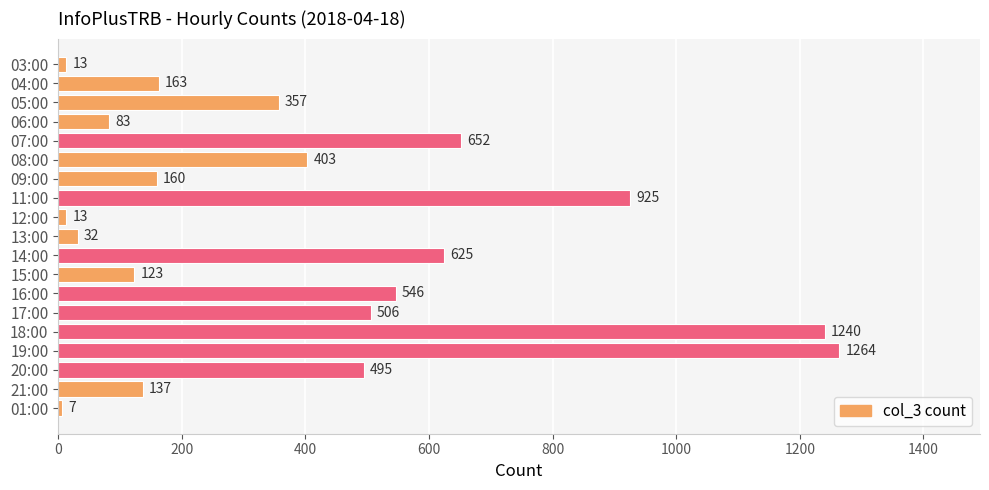

The value at 08:00 is 608. True or false?

False